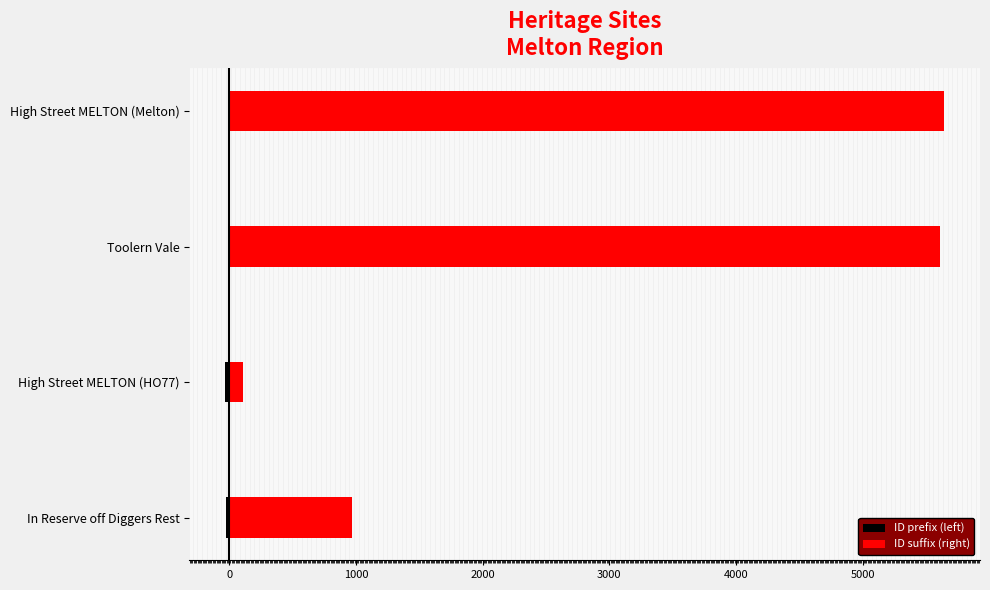

True or false: ID prefix (left) has a value of -12 at High Street MELTON (HO77).

False